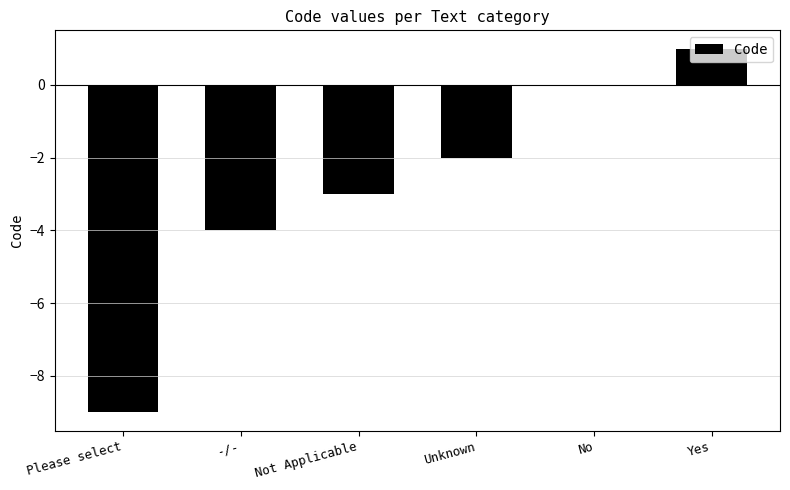

Count the number of data series in this chart.

1